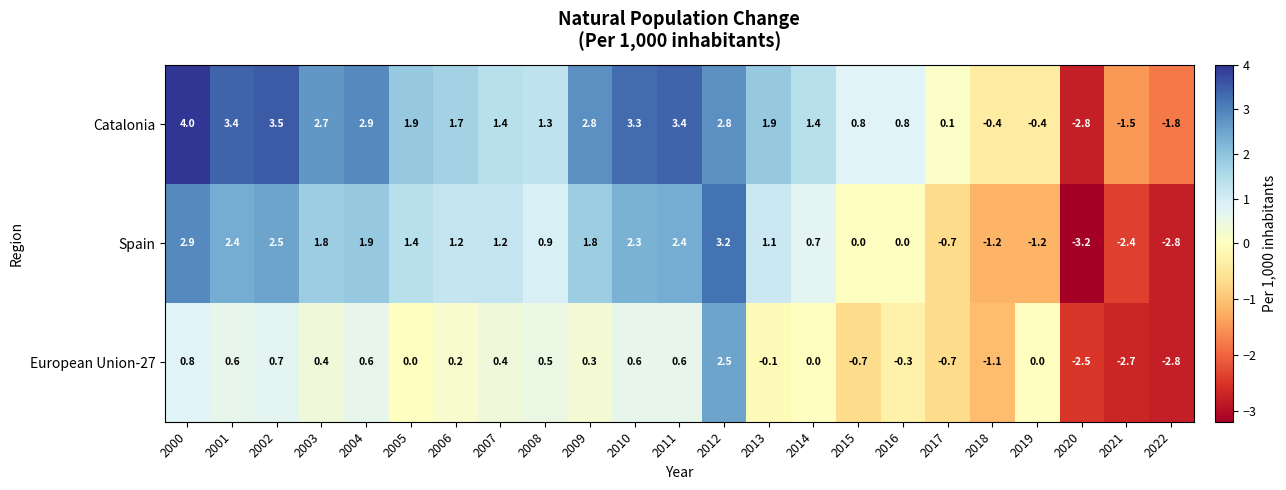

Rank the series by their maximum value, from lowest to highest.

European Union-27, Spain, Catalonia